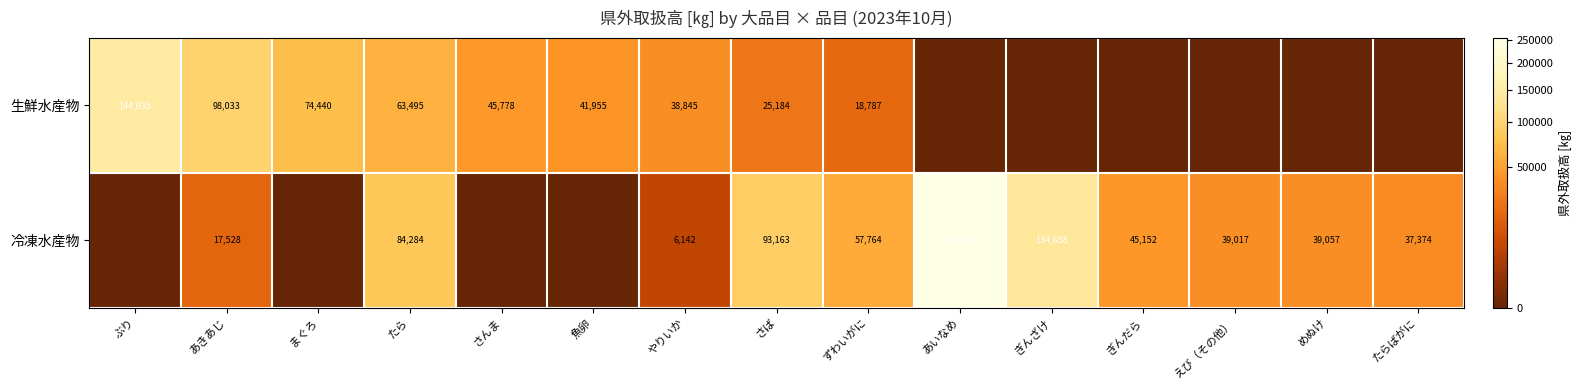

Is the value of 生鮮水産物 at ぶり greater than the value of 冷凍水産物 at たらばがに?

Yes